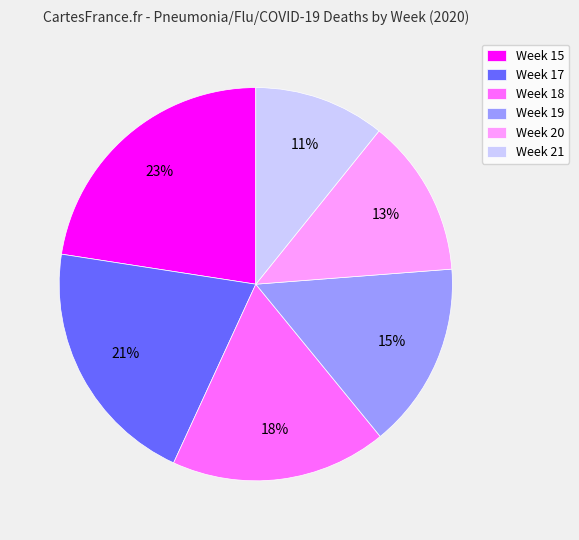

Count the number of slices in the pie.

6